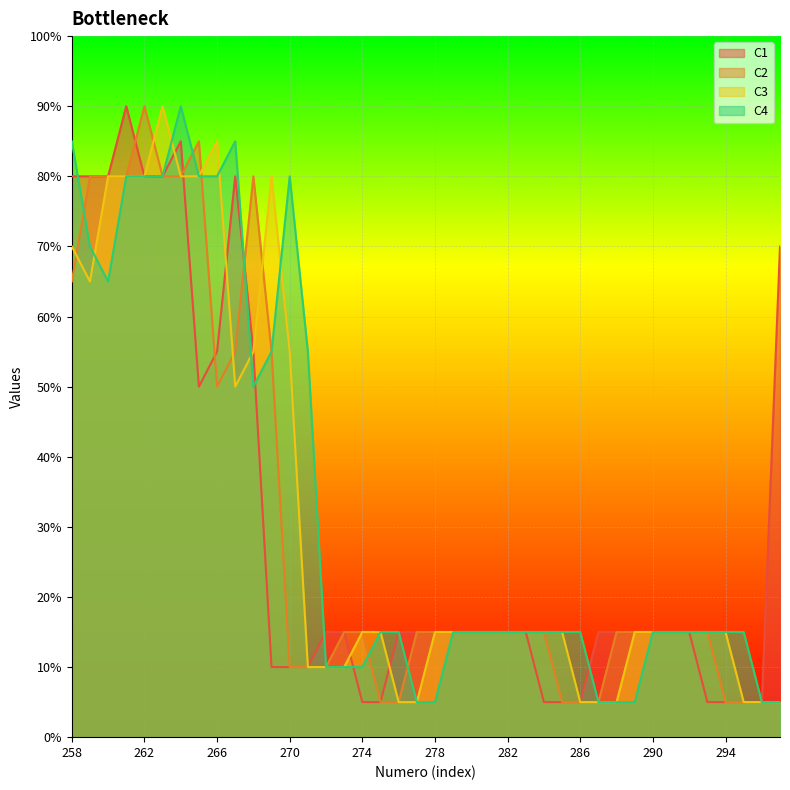

At which category does C1 reach its first local peak?

261